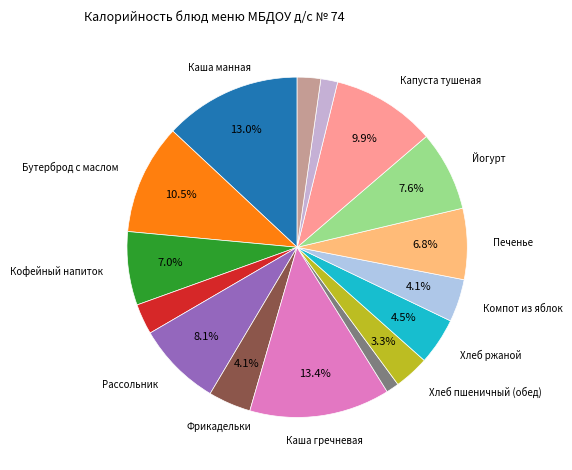

How many slices are in this pie chart?

16